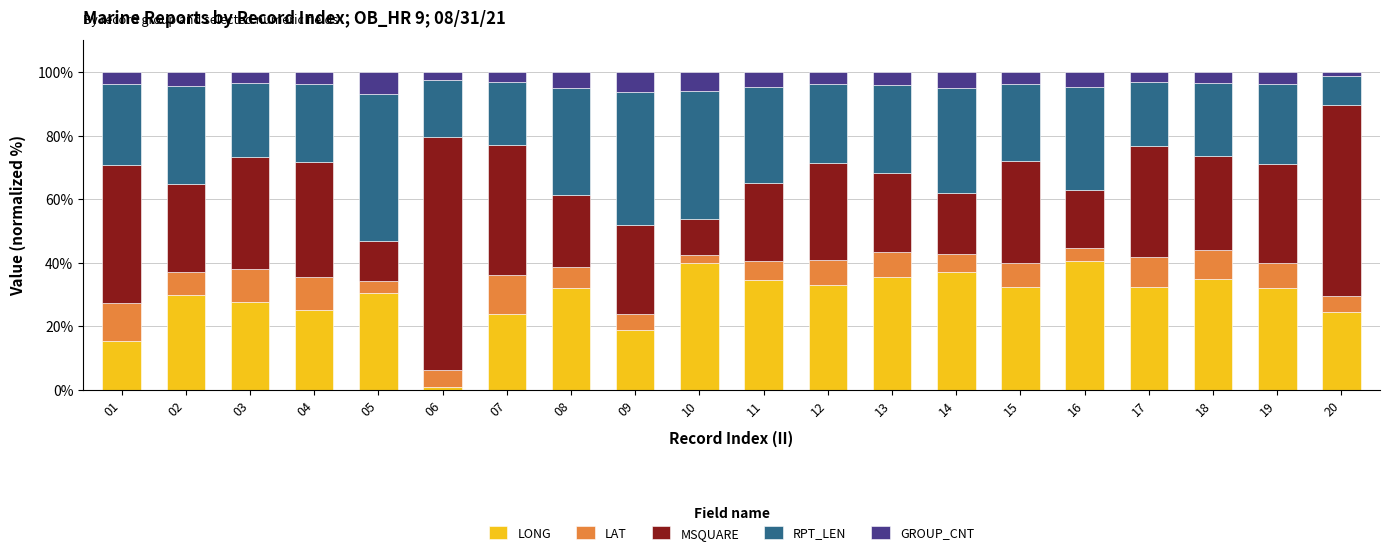

What is the average value of the LONG series?

29.1